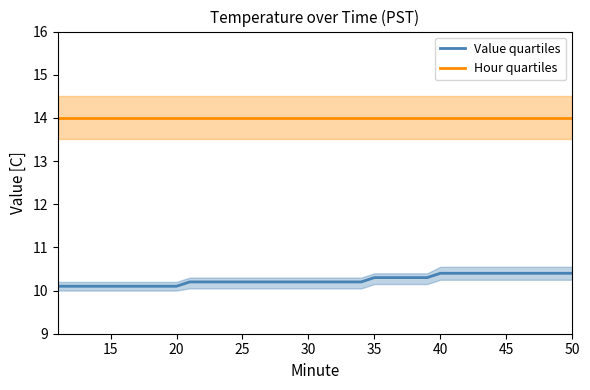

Does the chart display data point markers on the line(s)?

No